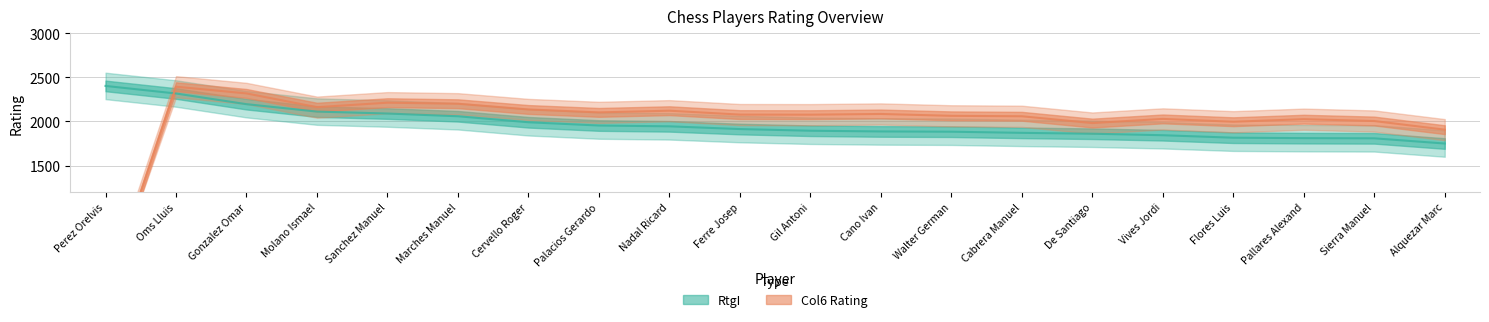

Reading left to right, extract all data points from this chart.

RtgI: 2403	2317	2196	2112	2090	2059	1991	1954	1945	1914	1895	1887	1884	1871	1861	1844	1816	1811	1809	1750
Col6: 0	2394	2318	2162	2213	2201	2136	2103	2122	2078	2077	2085	2064	2059	1982	2029	1997	2026	2005	1907